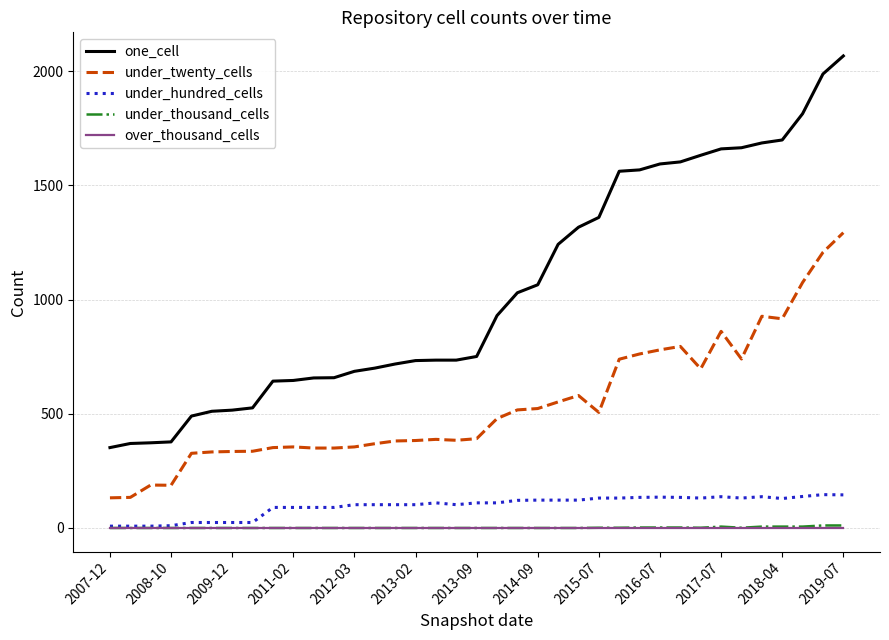

Which series has the widest spread of values?

one_cell